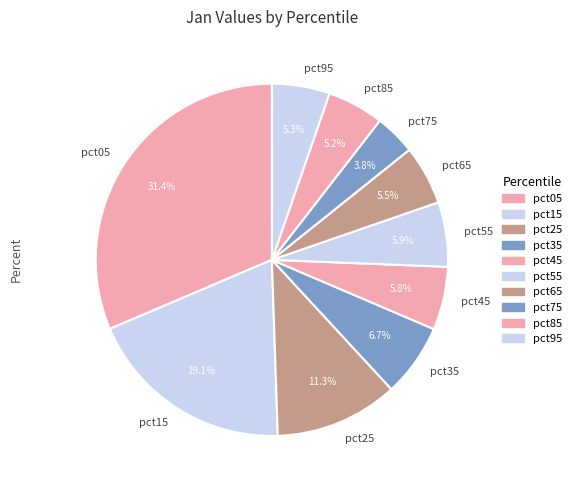

True or false: pct95 accounts for 1% of the total.

False